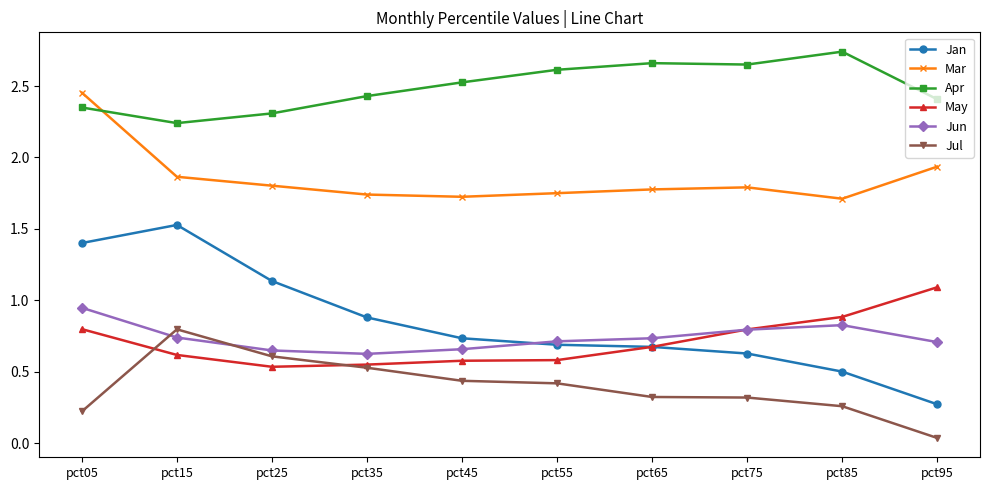

What is the value of the Jul point at the 1st from the left?

0.2